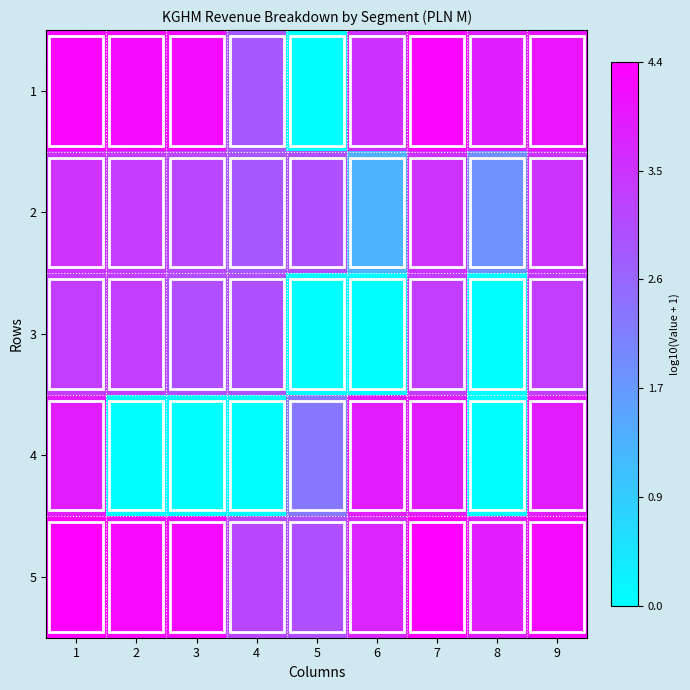

What is the total value across all series at 8?

9.6